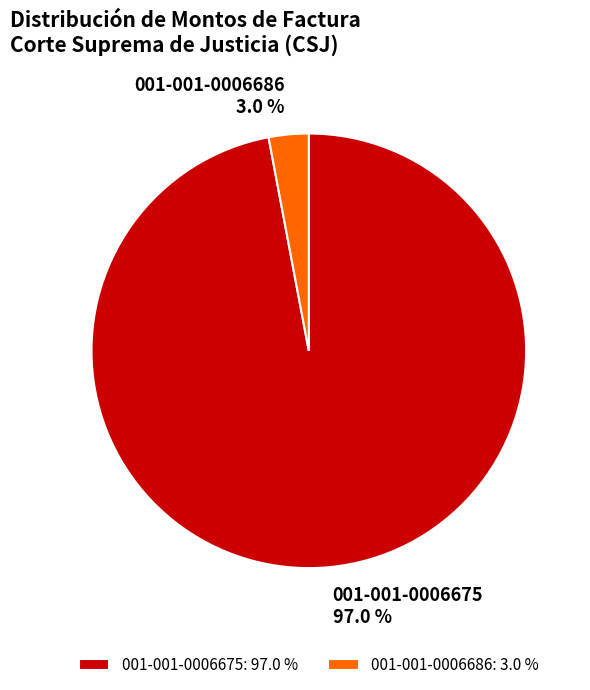

How many slices are in this pie chart?

2